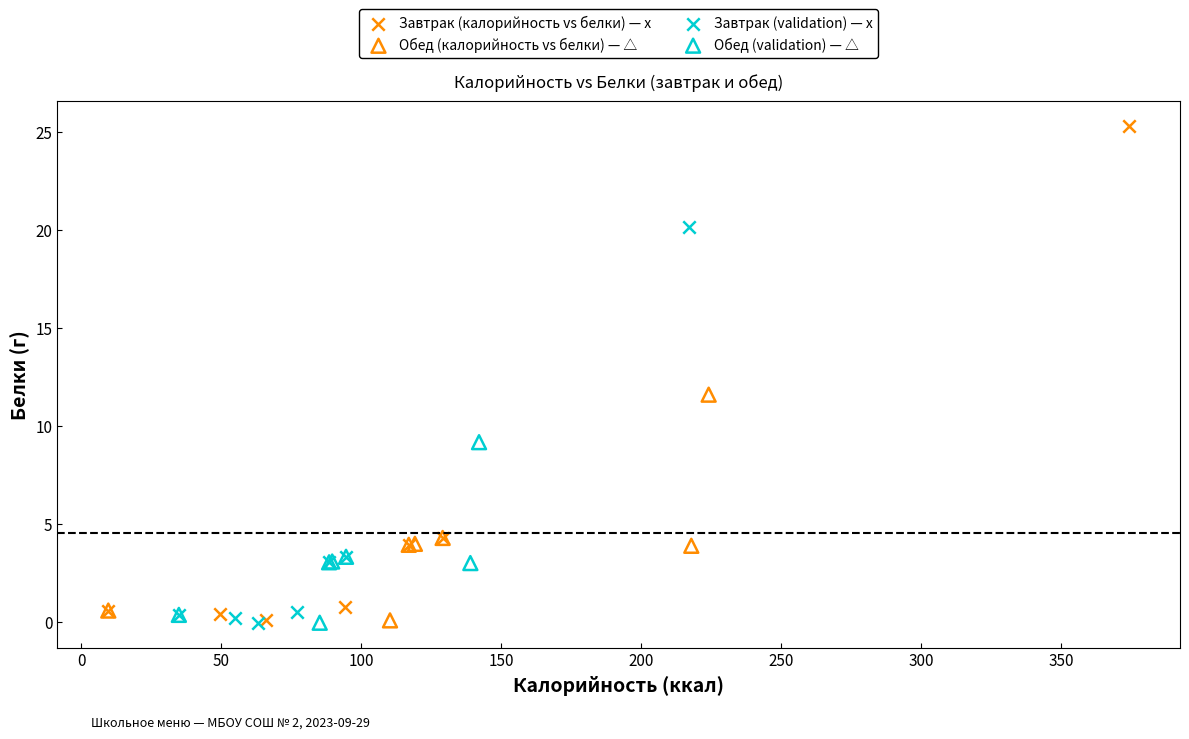

Which series reaches the maximum Y coordinate?

Завтрак (калорийность vs белки) — x